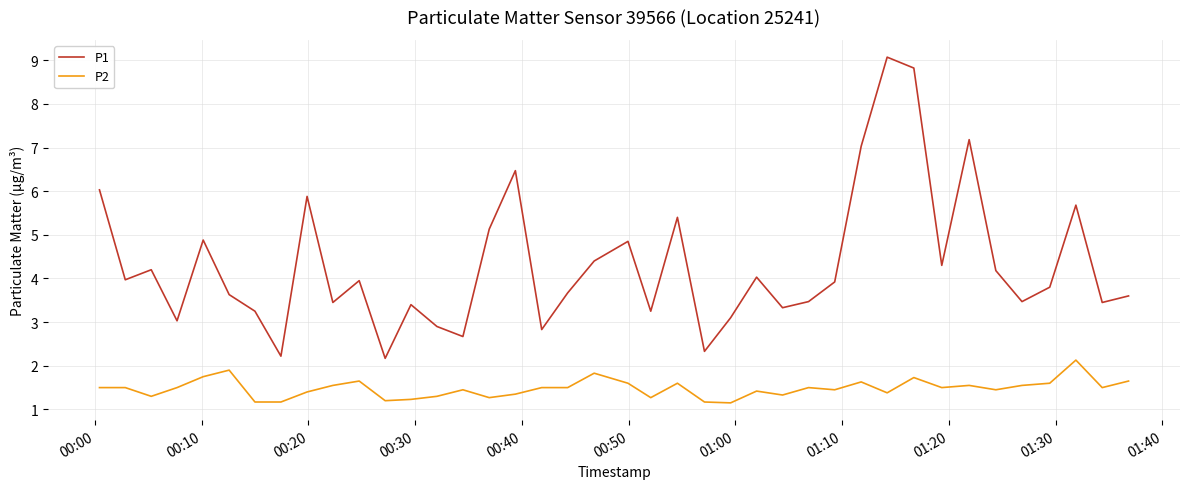

True or false: P2 and P1 cross at least once.

False